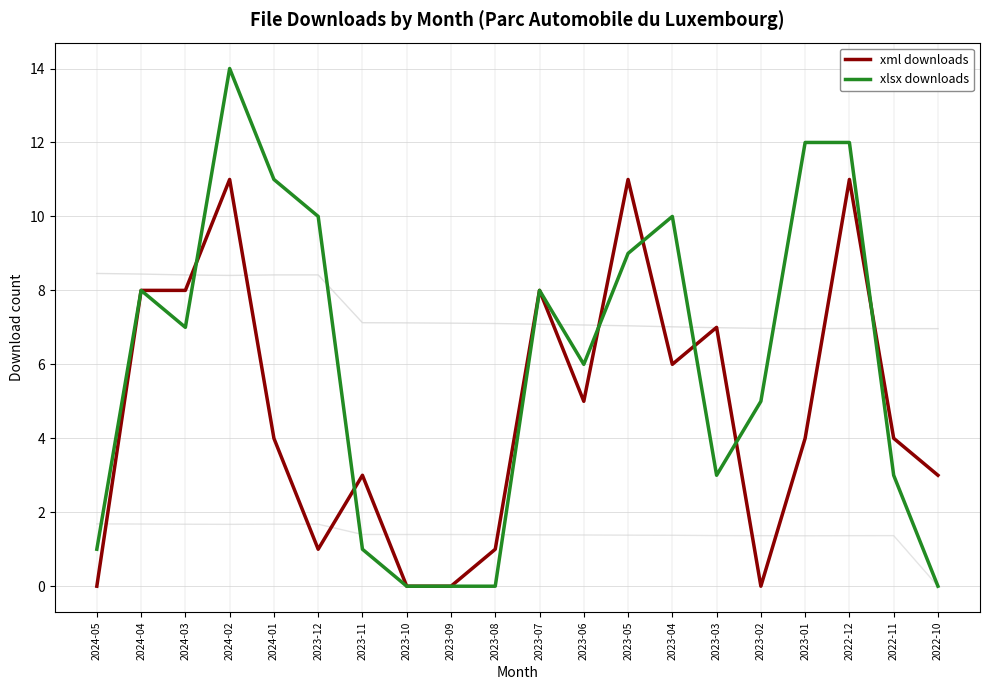

Read the xml downloads value at 2024-01, to the nearest 5.

5